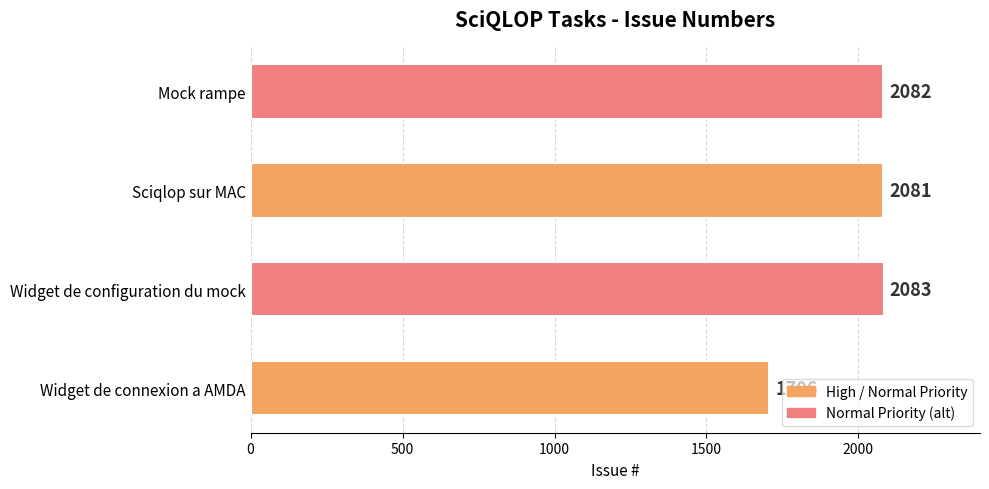

What is the approximate value at Mock rampe, to the nearest 5?

2080